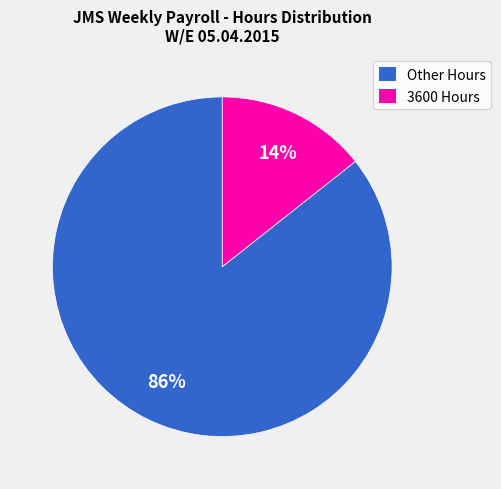

Between 3600 Hours and Other Hours, which is larger?

Other Hours